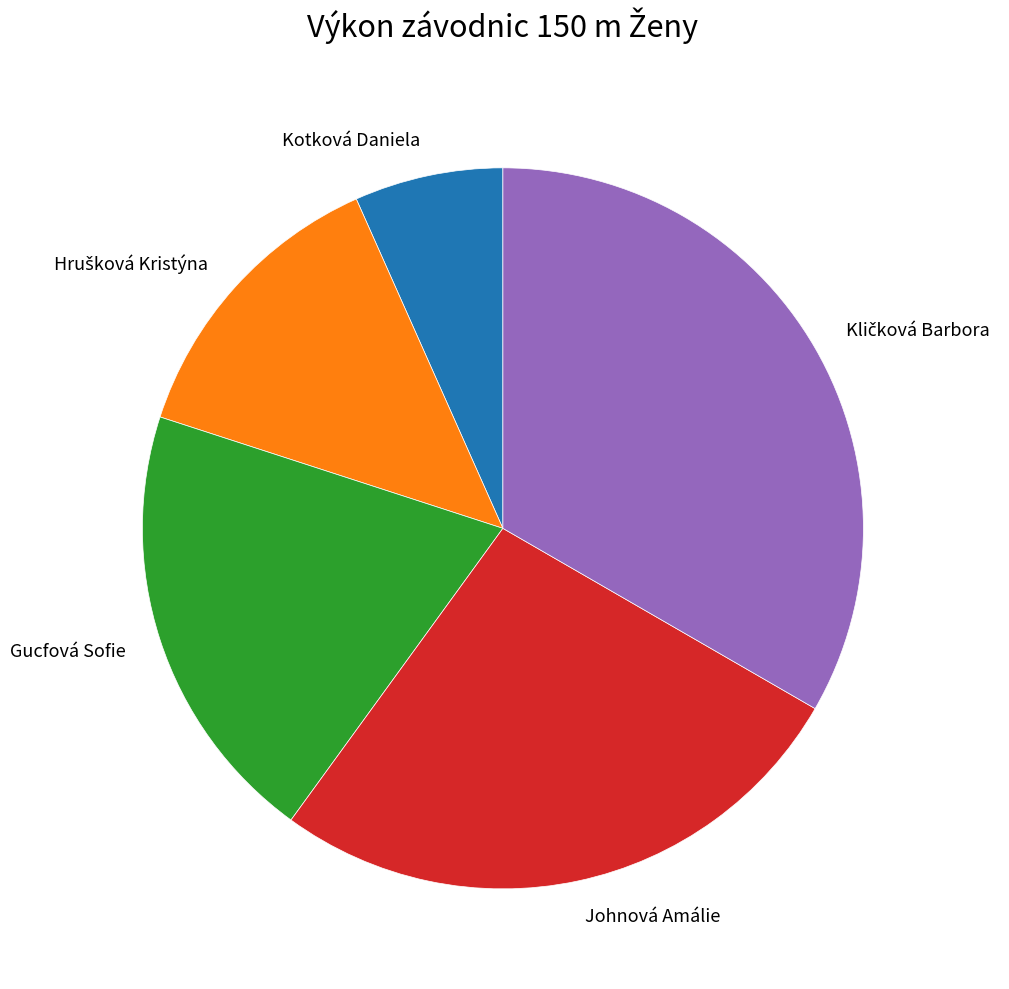

The Johnová Amálie slice represents 27% of the pie. True or false?

True